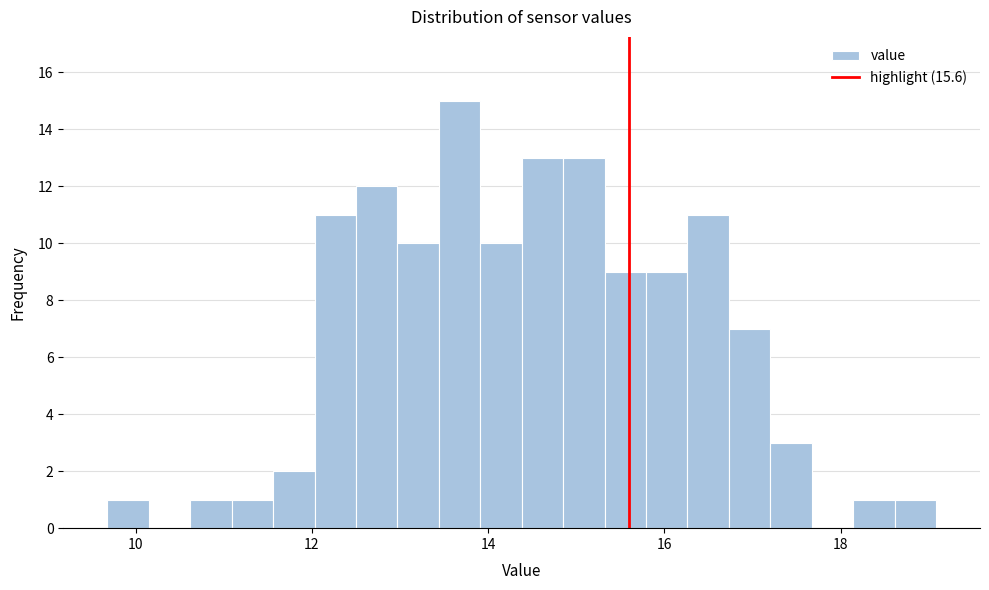

Around what value on the x-axis is the tallest bar? Give the approximate position of its centre, as read against the axis.

13.6